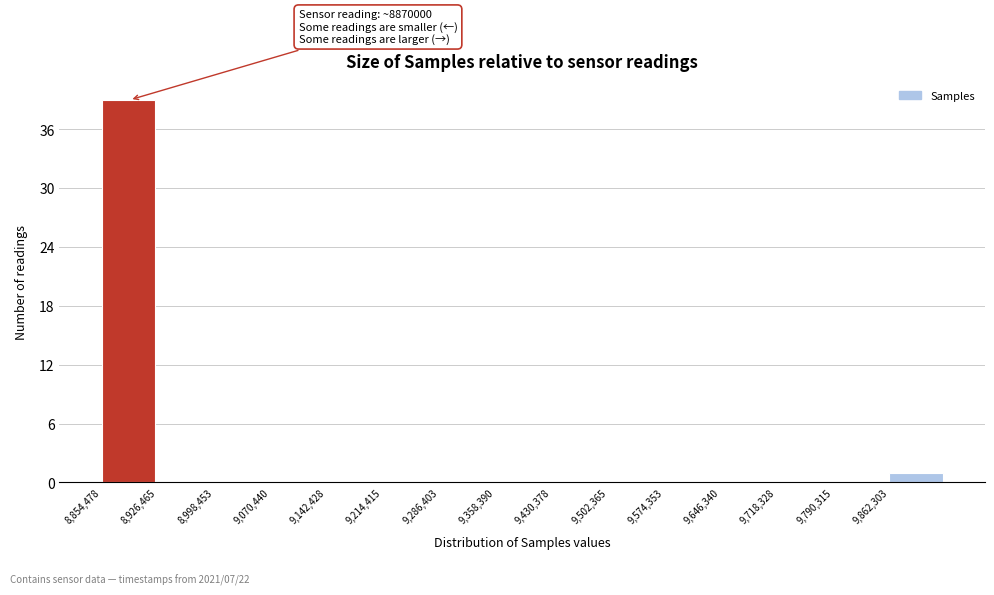

Over which range of the x-axis is the bar tallest?

8850000 to 8930000